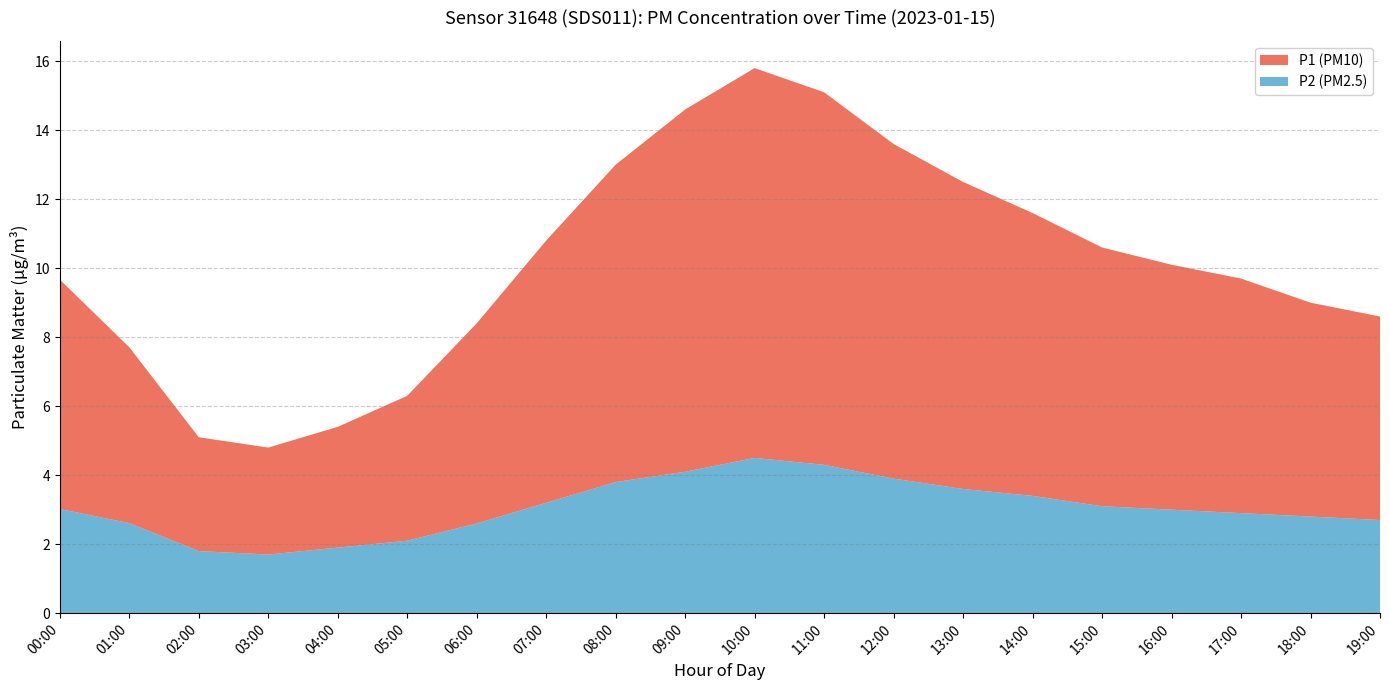

Reading right to left, what are all the values shown in this chart?

P1: 5.9	6.2	6.8	7.1	7.5	8.2	8.9	9.7	10.8	11.3	10.5	9.2	7.6	5.8	4.2	3.5	3.1	3.3	5.5	7.0
P2: 2.7	2.8	2.9	3.0	3.1	3.4	3.6	3.9	4.3	4.5	4.1	3.8	3.2	2.6	2.1	1.9	1.7	1.8	2.1	3.0